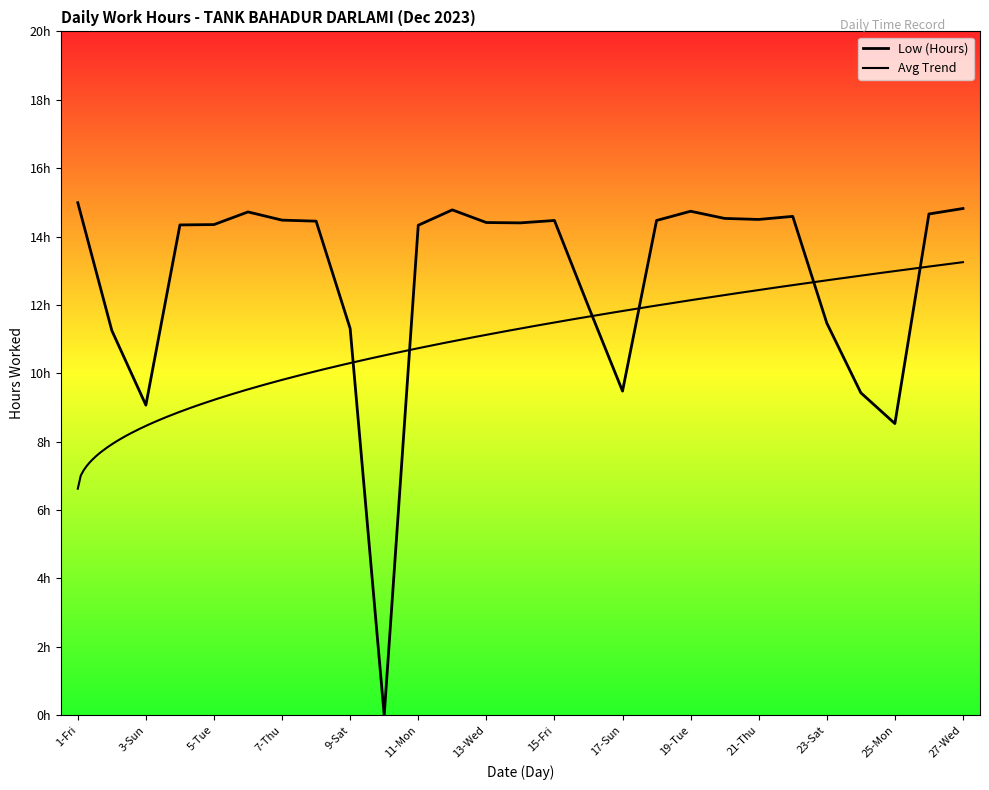

What is the label of the 18th point from the left?

18-Mon